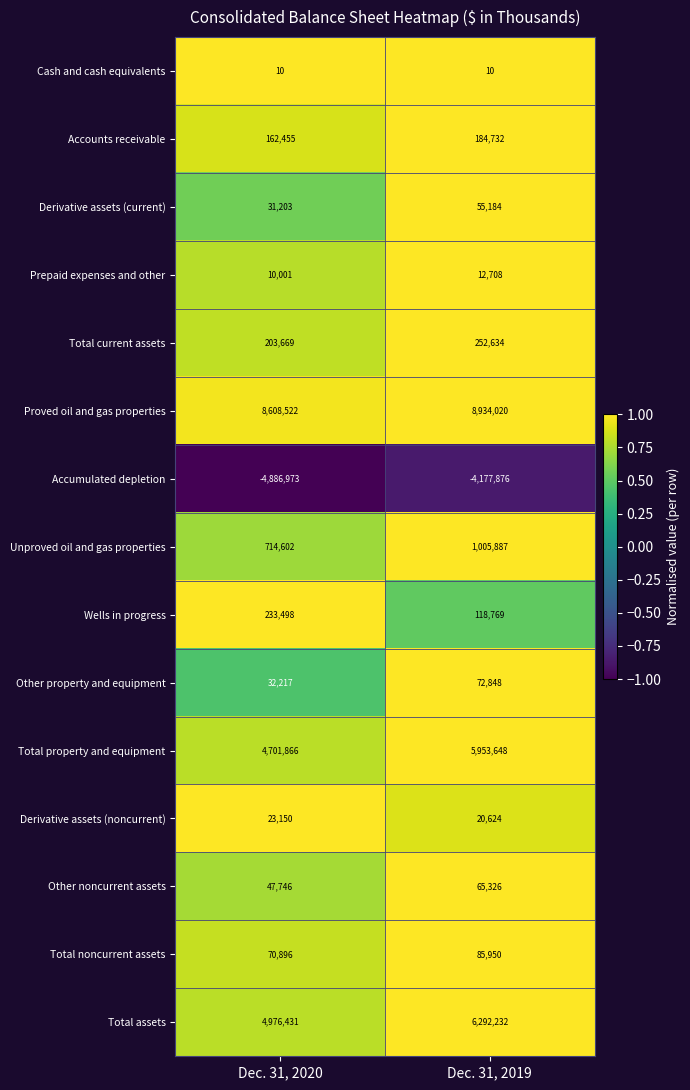

True or false: Total property and equipment has a value of 9907024 at Dec. 31, 2019.

False